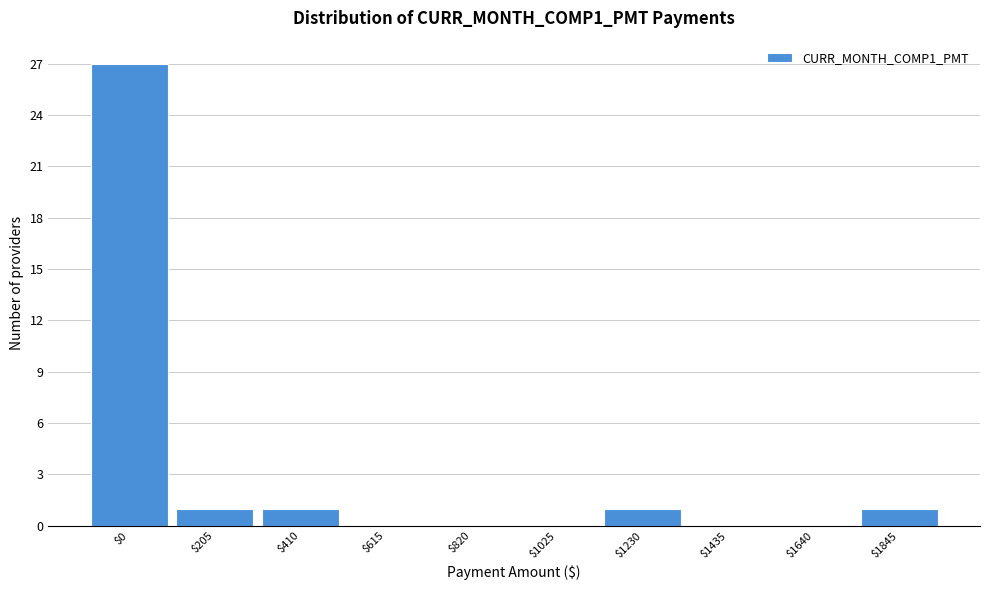

Which category has the highest value across all series?

$0